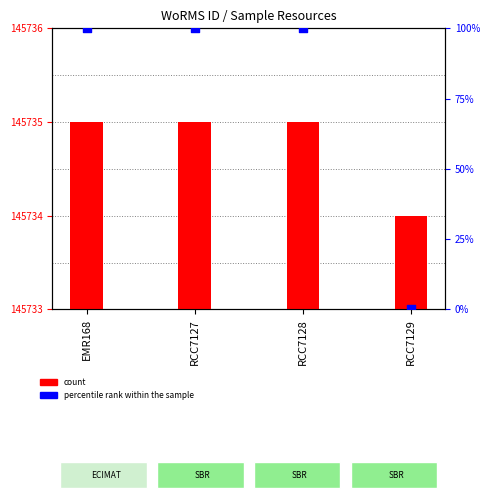

Which series has the largest total across all categories?

percentile rank within the sample